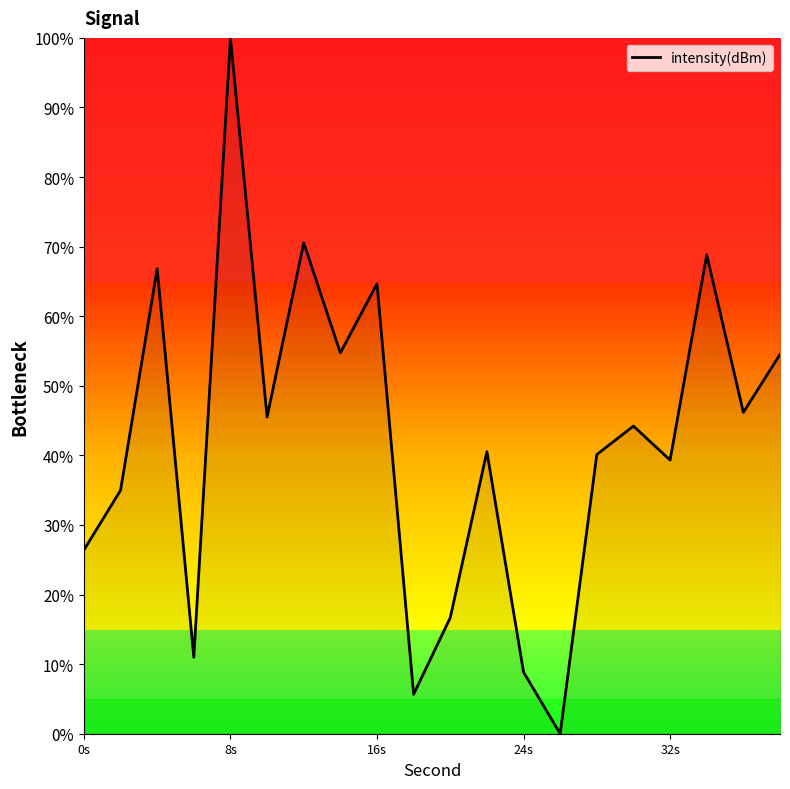

How many positive values are there?

19